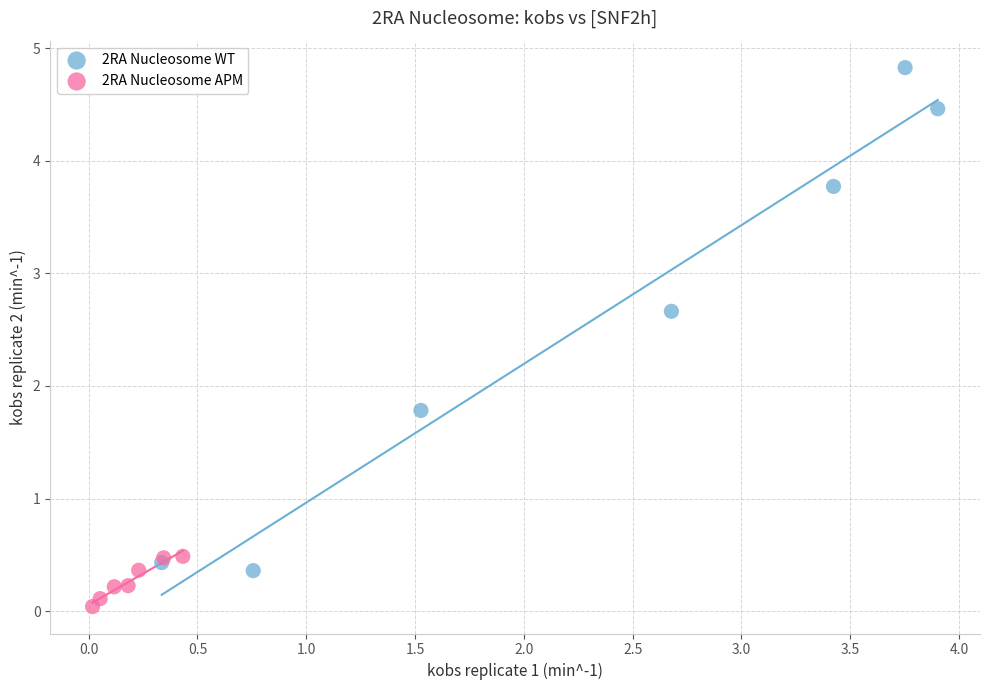

Which series contains the lowest Y value?

2RA Nucleosome APM